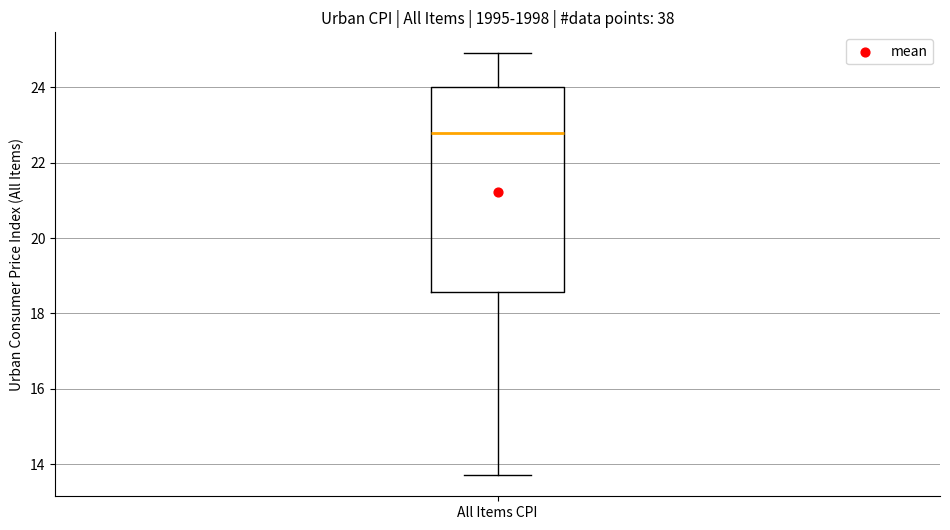

Where does the lower whisker of the box for All Items CPI end on the y-axis? The values are not printed on the chart, so give them approximately, as read against the axis.

13.8